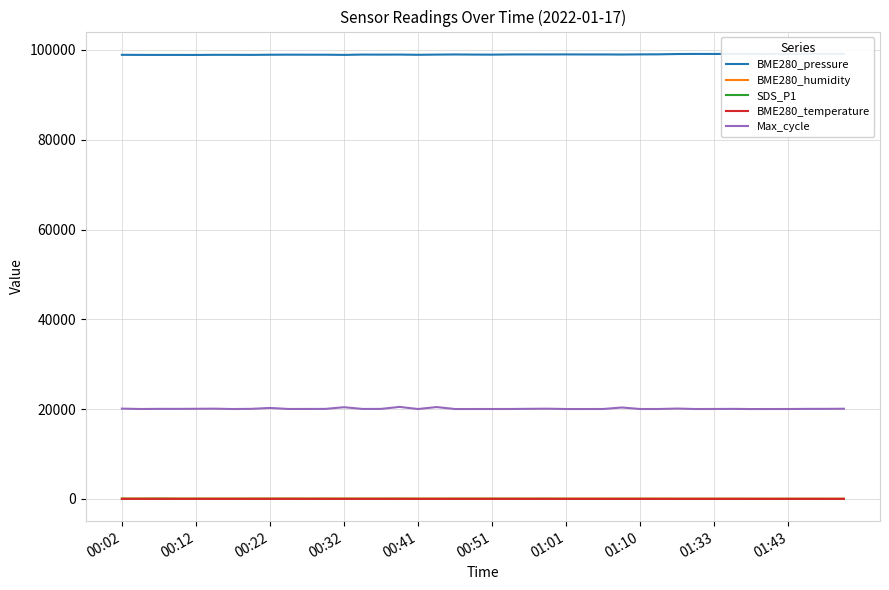

What is the maximum value for Max_cycle?

20497.0